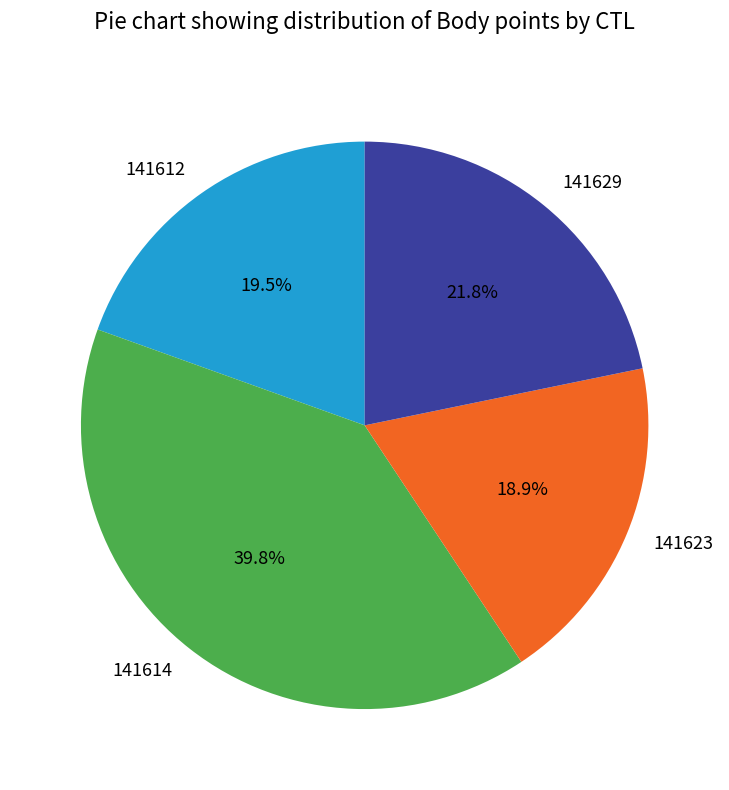

How many segments does this pie chart have?

4